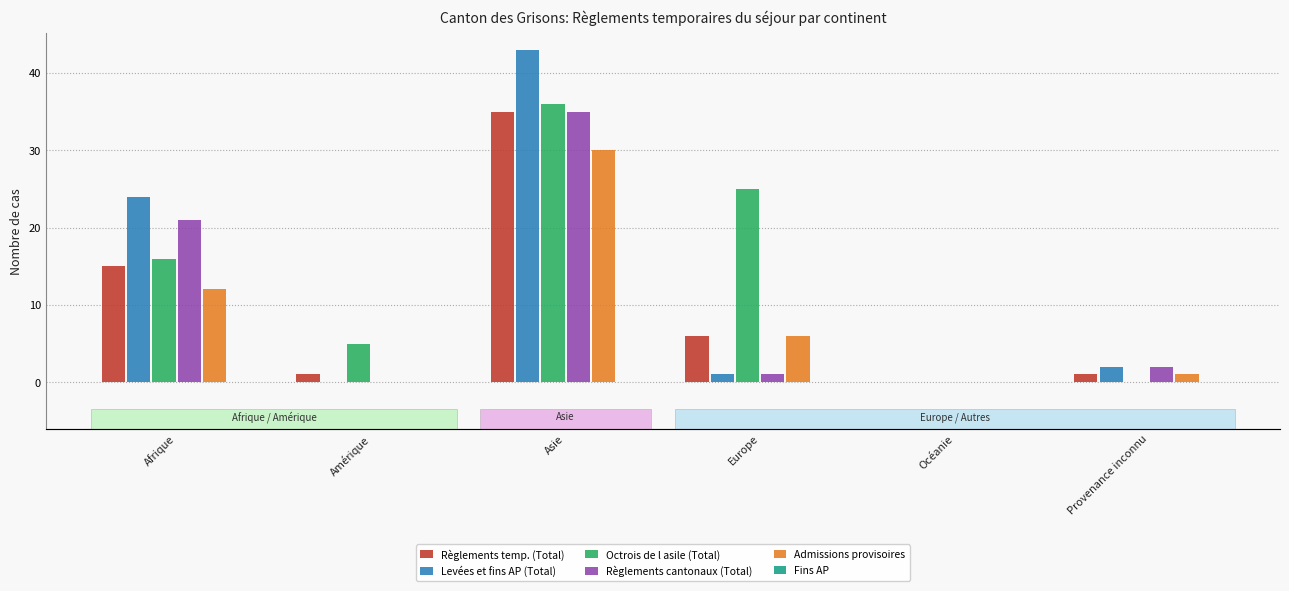

Which series has the largest total across all categories?

Octrois de l asile (Total)